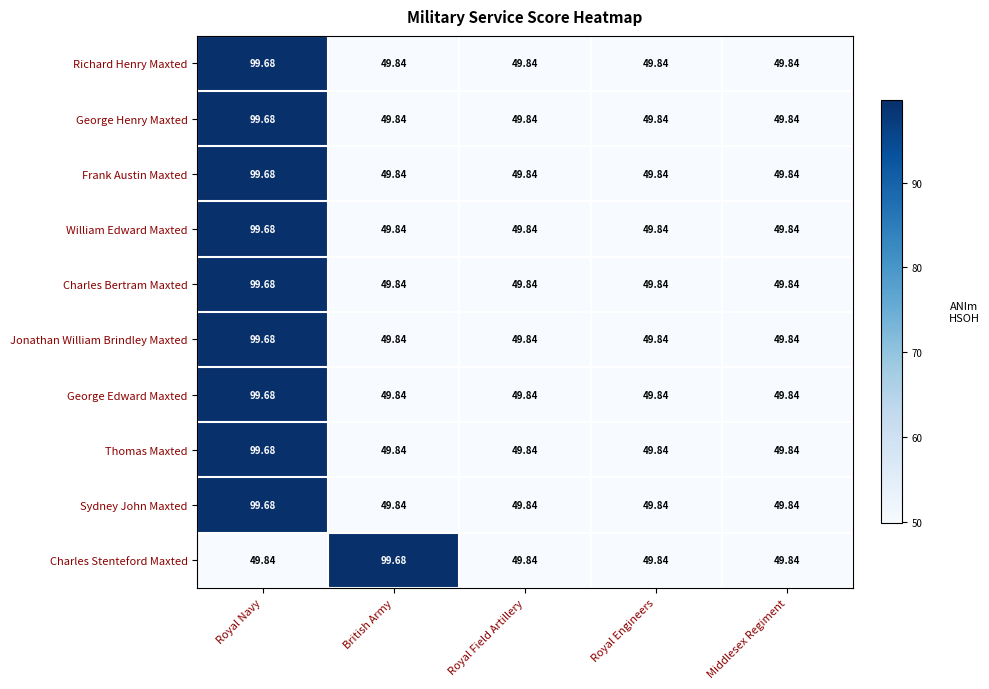

Between British Army and Royal Field Artillery, which series saw the biggest shift?

Charles Stenteford Maxted